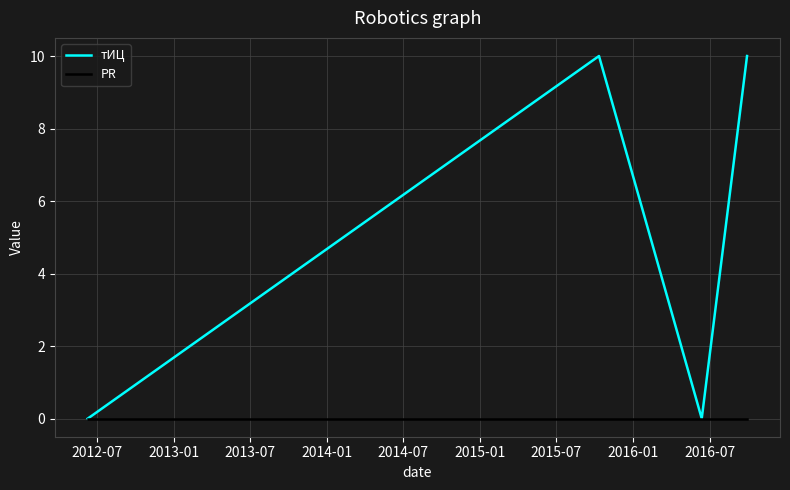

How many series are shown in this chart?

2